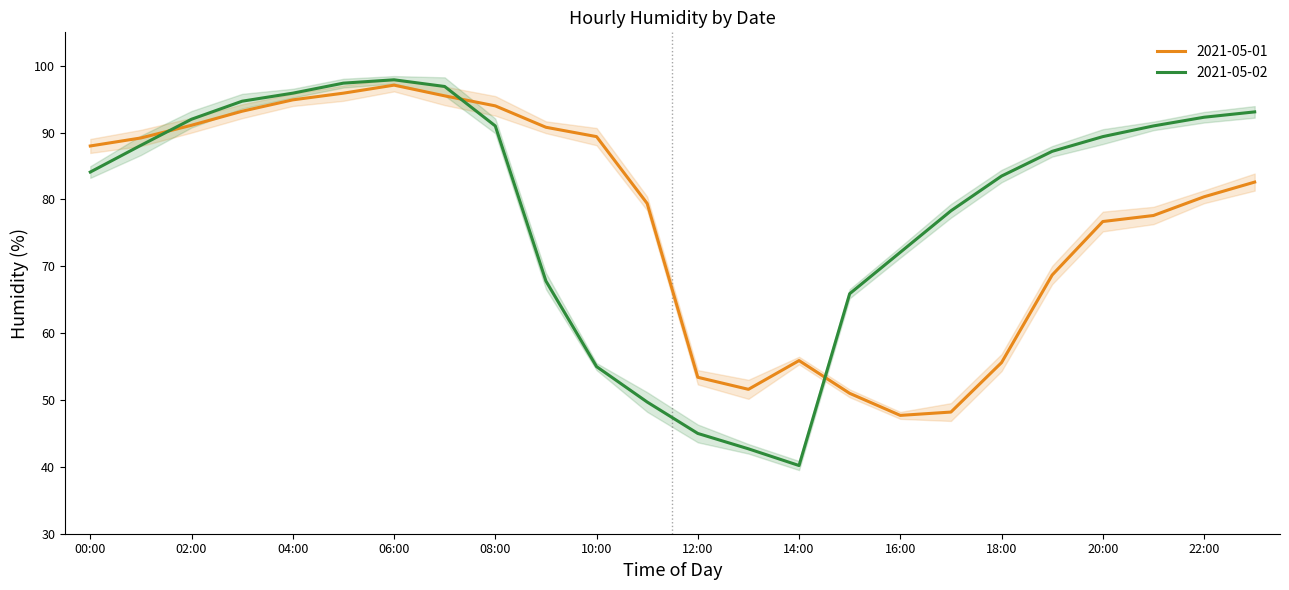

What position from the left is 02:00?

3